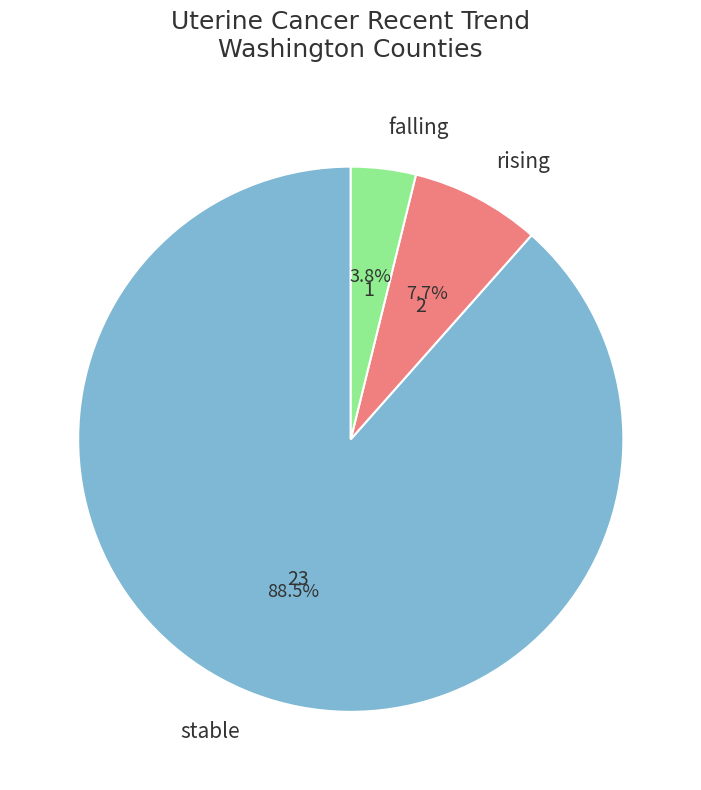

Count the number of slices in the pie.

3